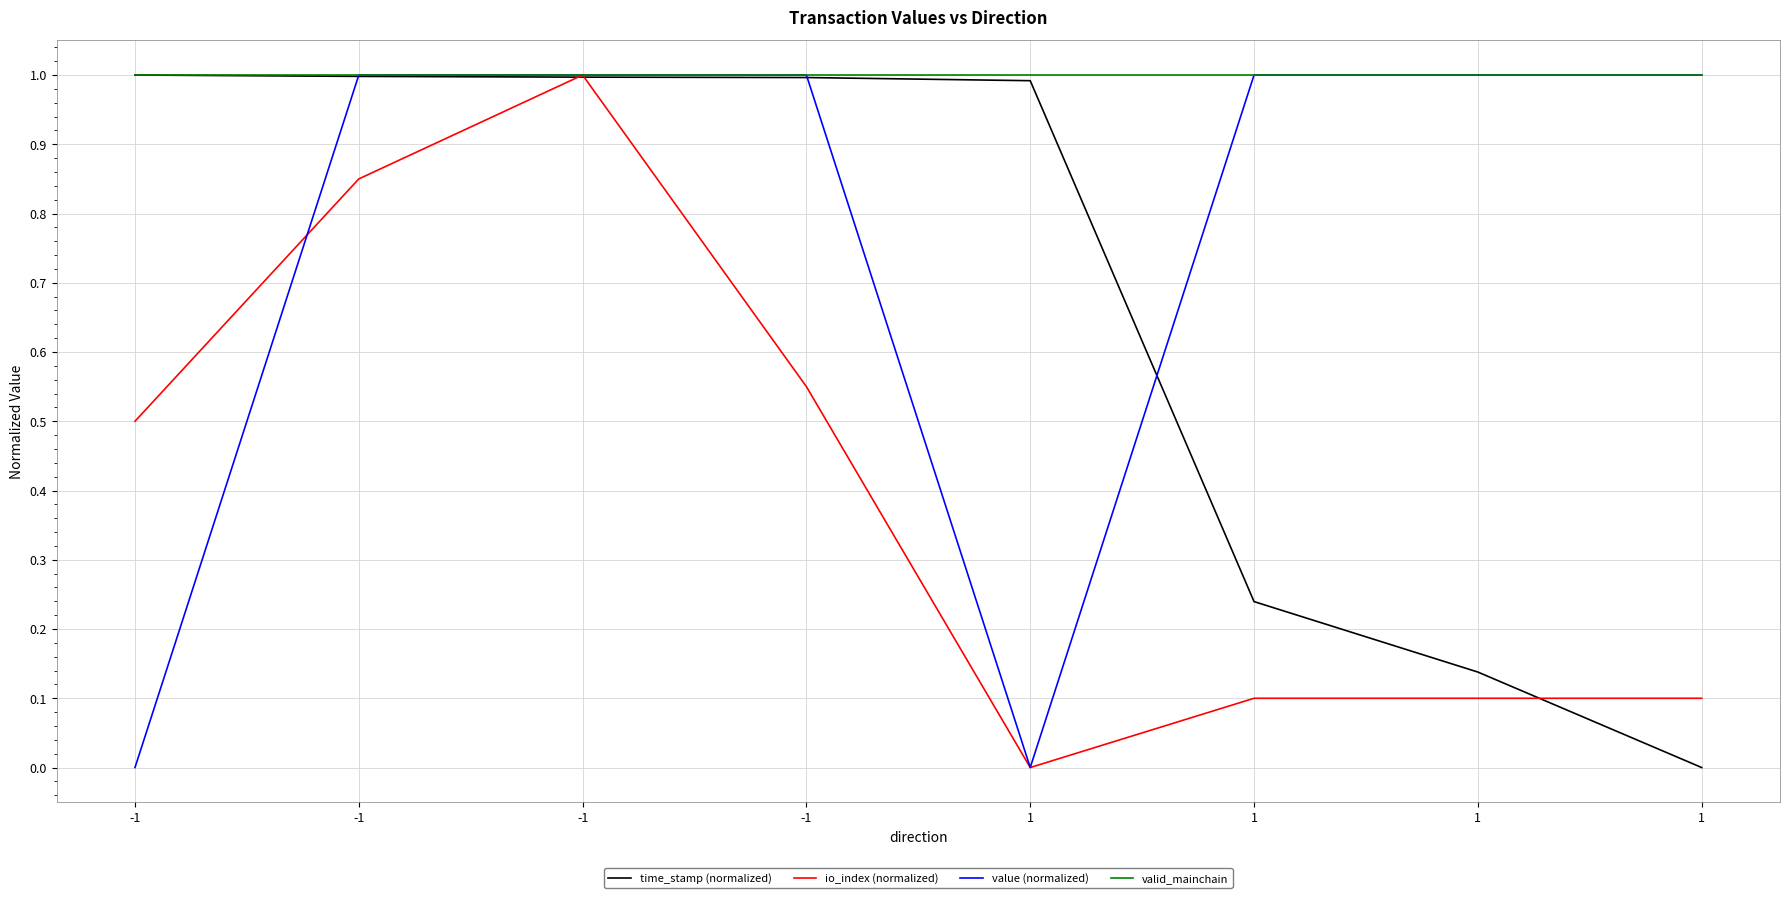

Does the chart have visible grid lines?

Yes